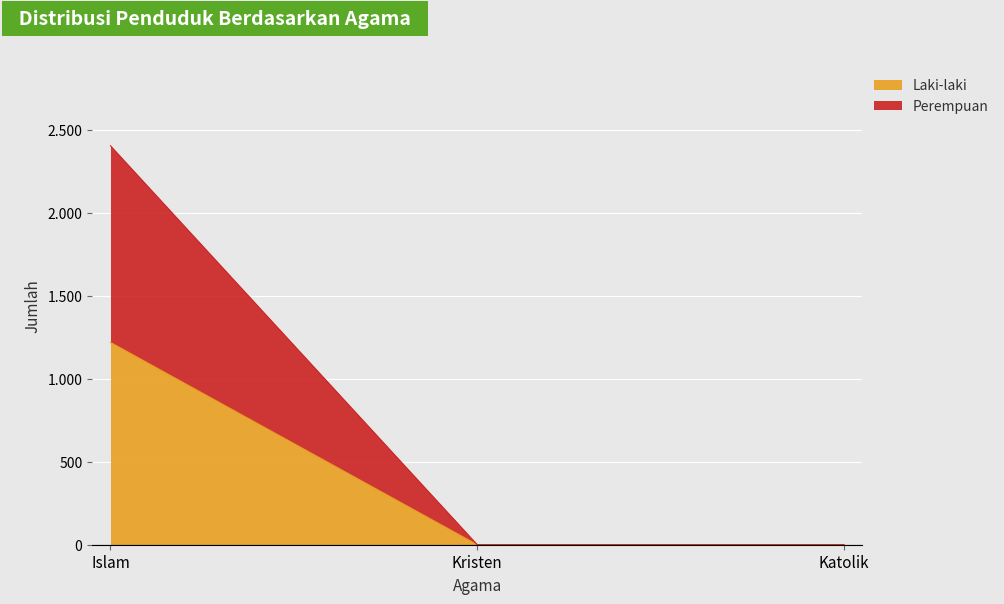

What is the difference between the maximum and second lowest values in the Perempuan series?

2404